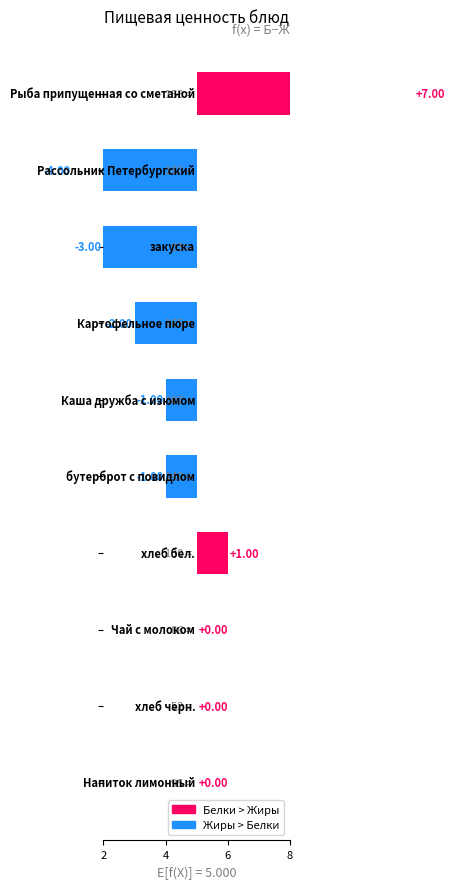

The Жиры series shows 3 at закуска. True or false?

False